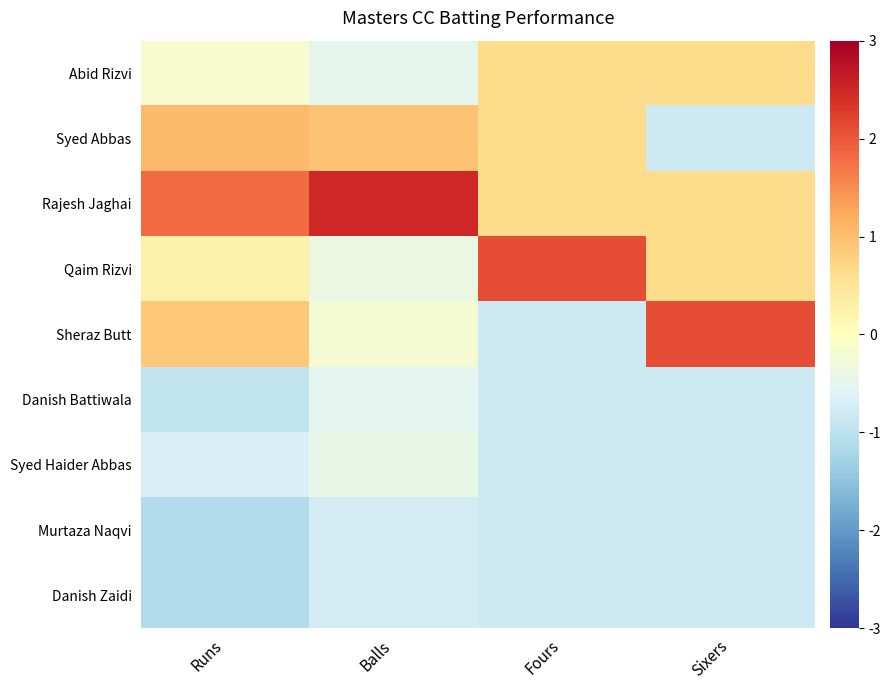

What is the spread (max minus min) of values at Balls?

3.2